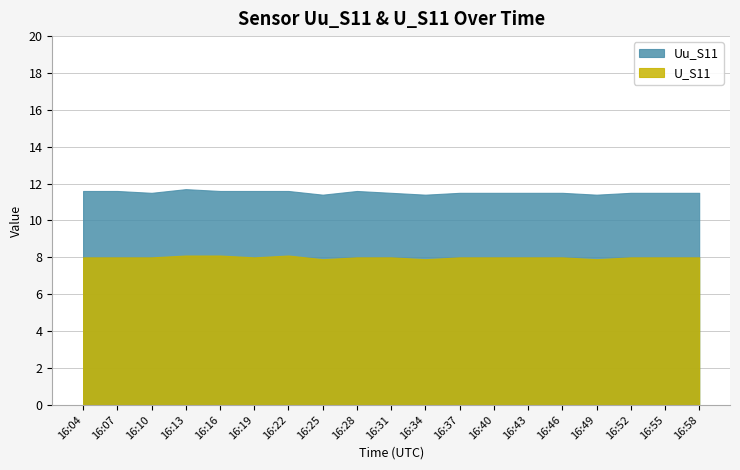

What is the difference between the Uu_S11 values at 16:04 and 16:49?

0.2